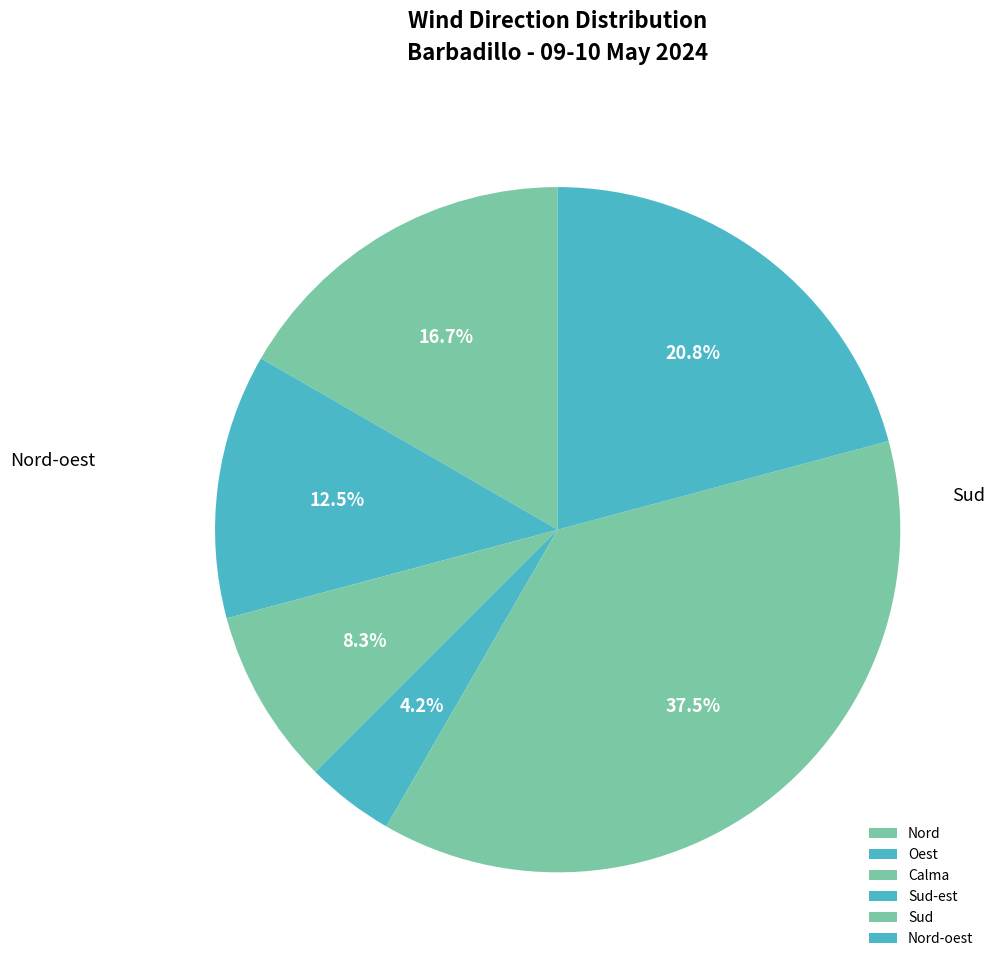

To the nearest percent, what is the combined percentage of Sud-est and Sud?

42%